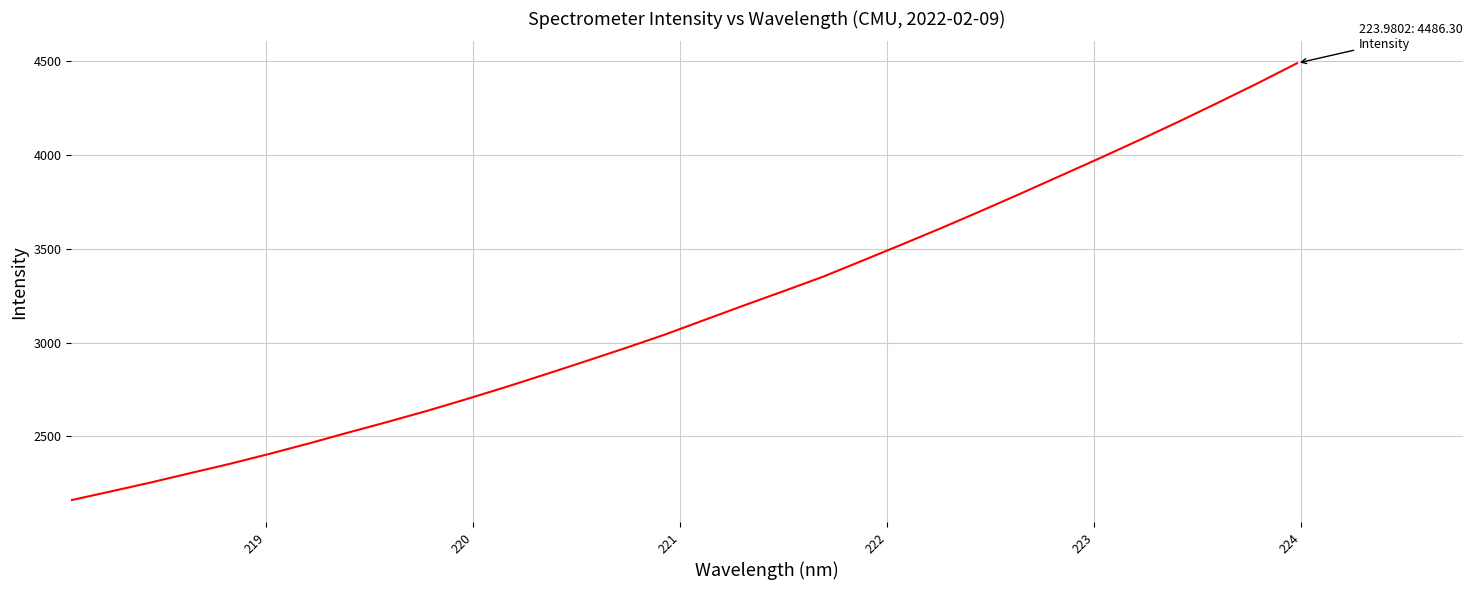

What is the smallest value displayed?

2161.2